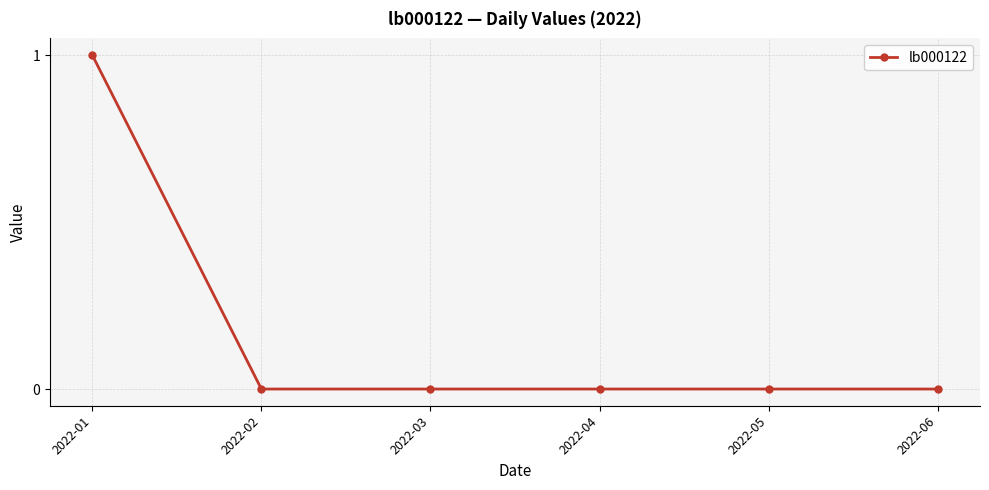

True or false: the data has more than 2 interior local peaks.

False